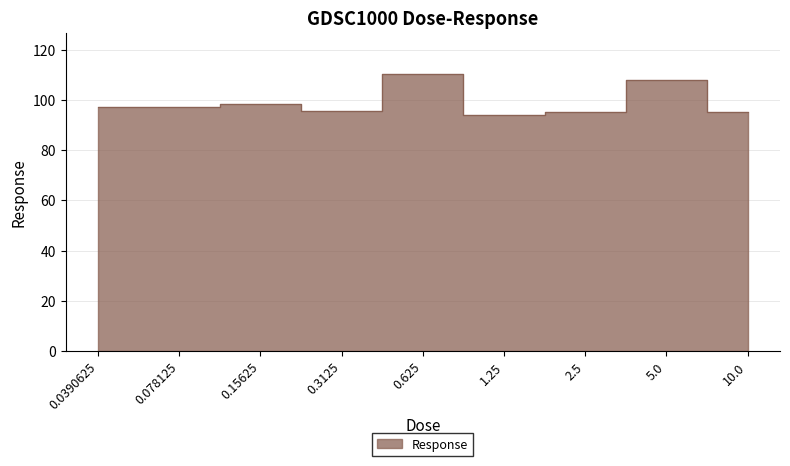

What is the change in value from 0.078125 to 10.0?

-2.2